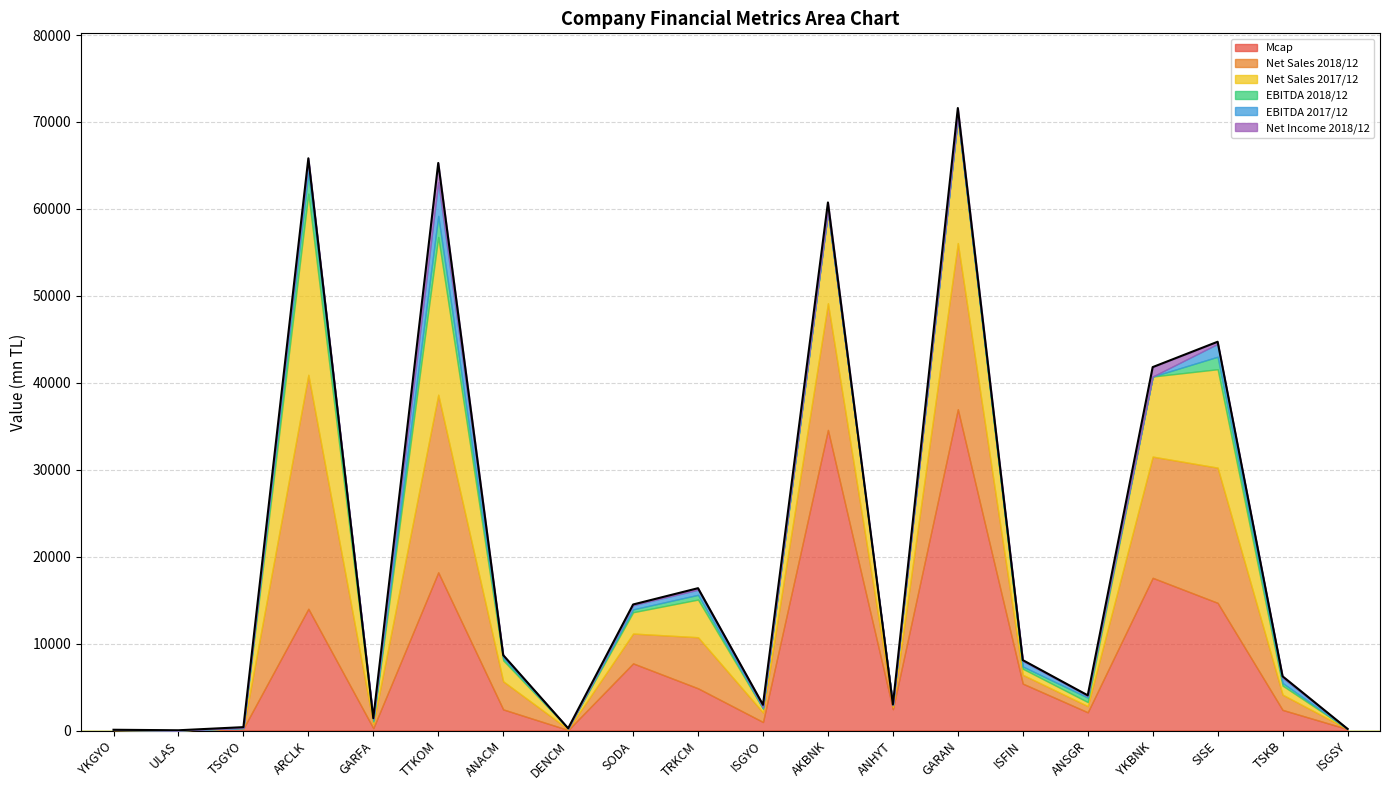

Where is the first local minimum for EBITDA 2018/12?

ULAS